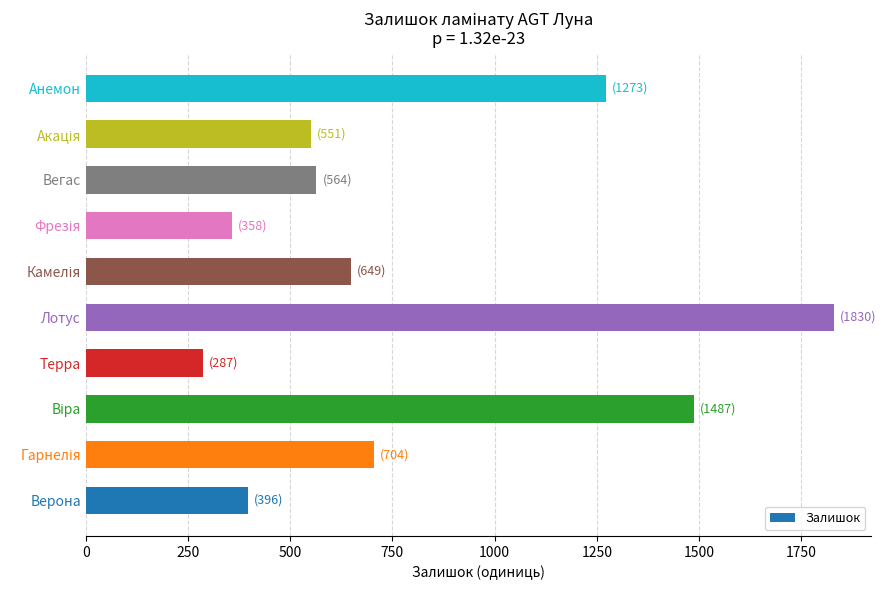

At which label is the value closest to 1058?

Анемон